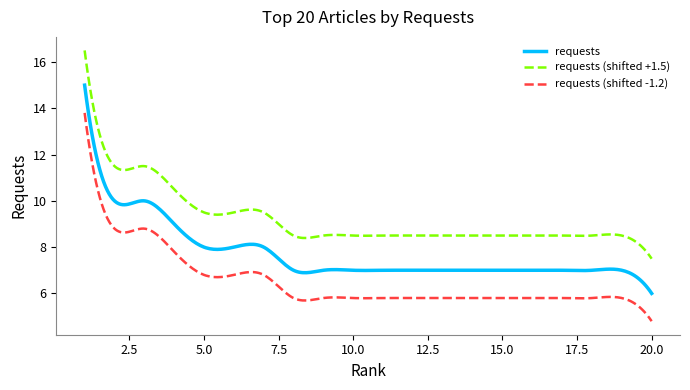

What is the greatest value displayed?

16.5